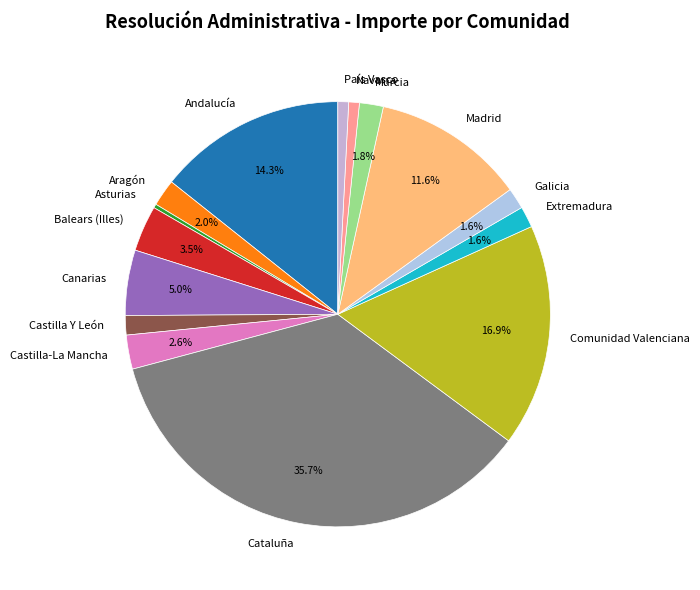

Is there a majority slice in this chart?

No